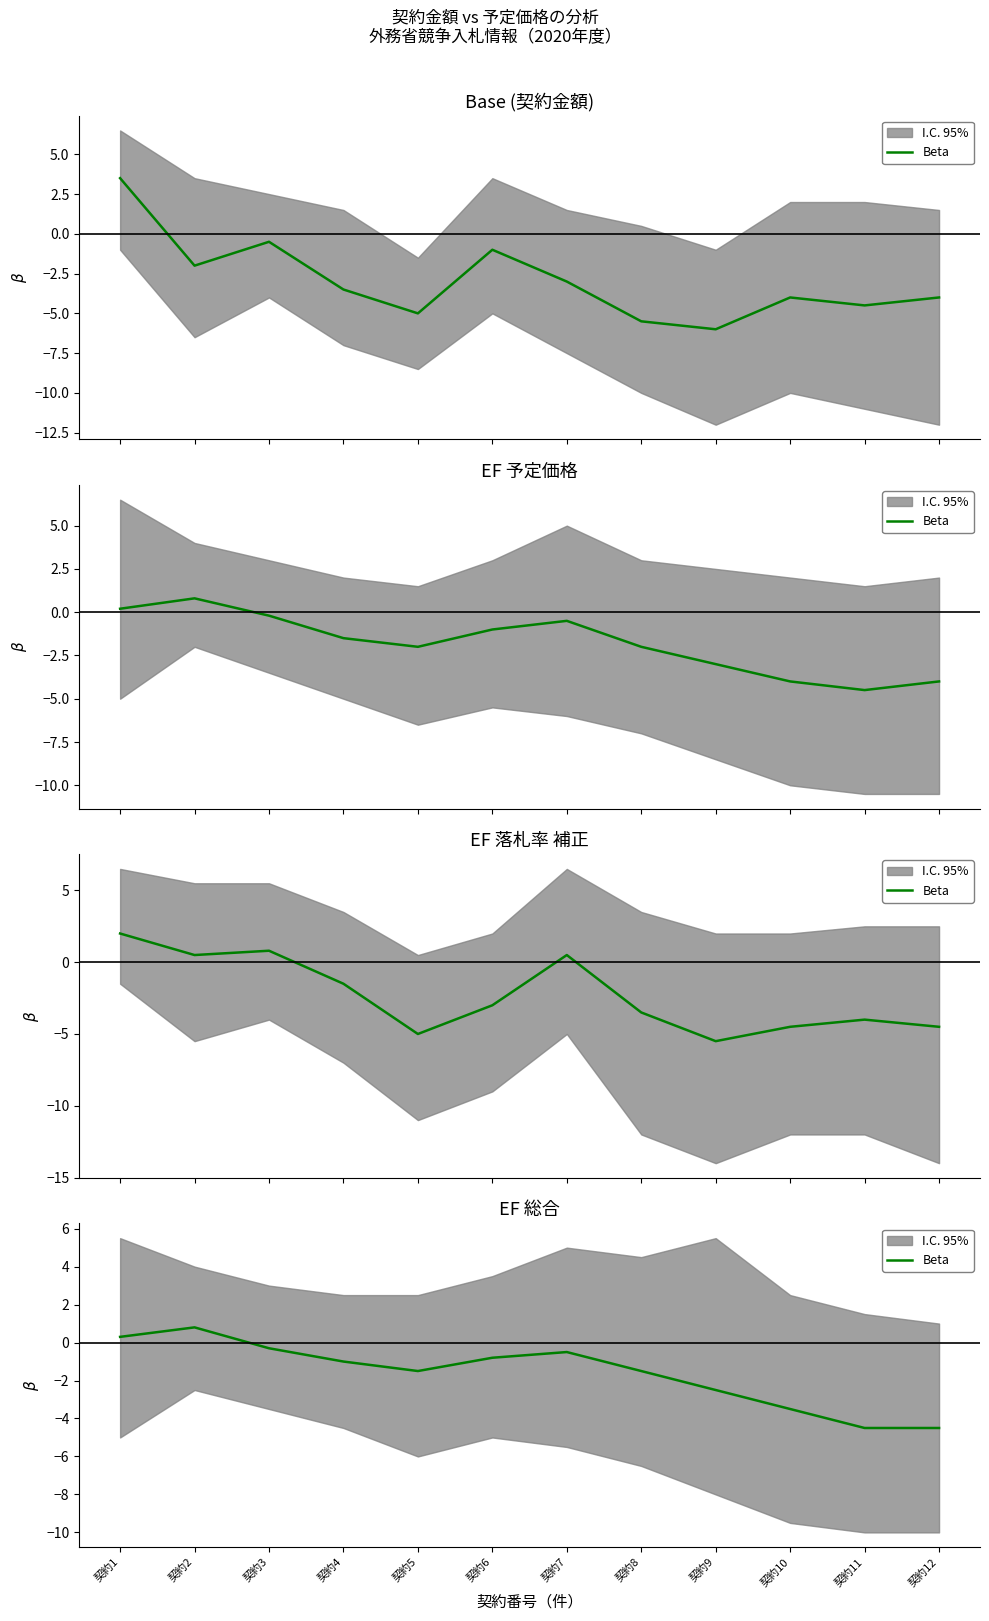

What is the value of the 6th point from the left?

-0.8